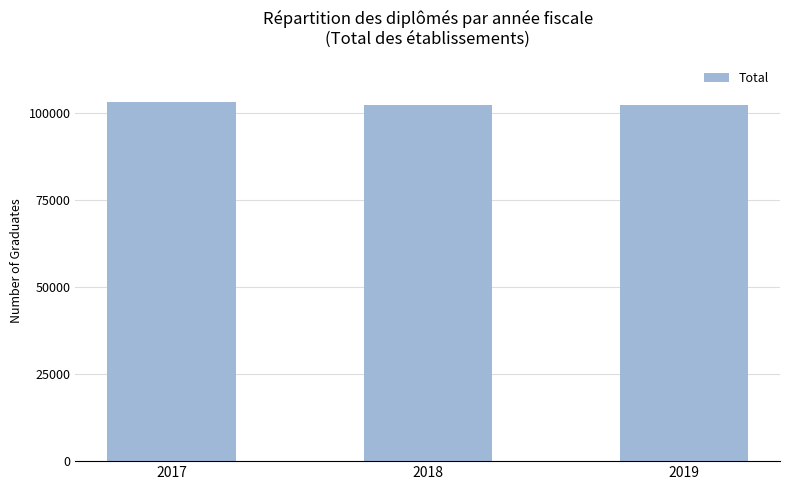

What is the greatest value displayed?

103274